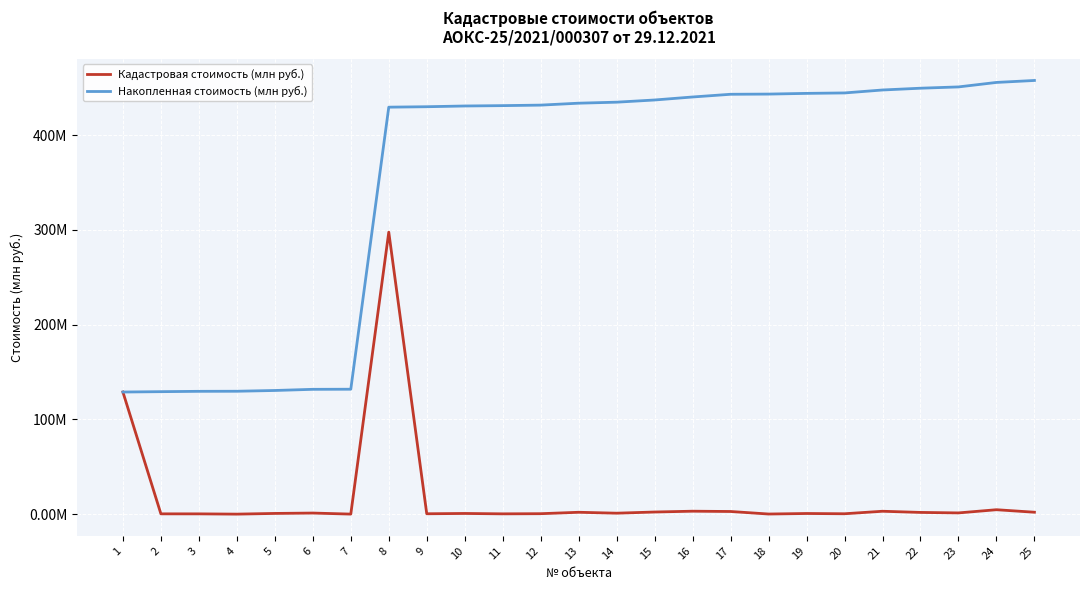

Which series has the largest total across all categories?

Накопленная стоимость (млн руб.)